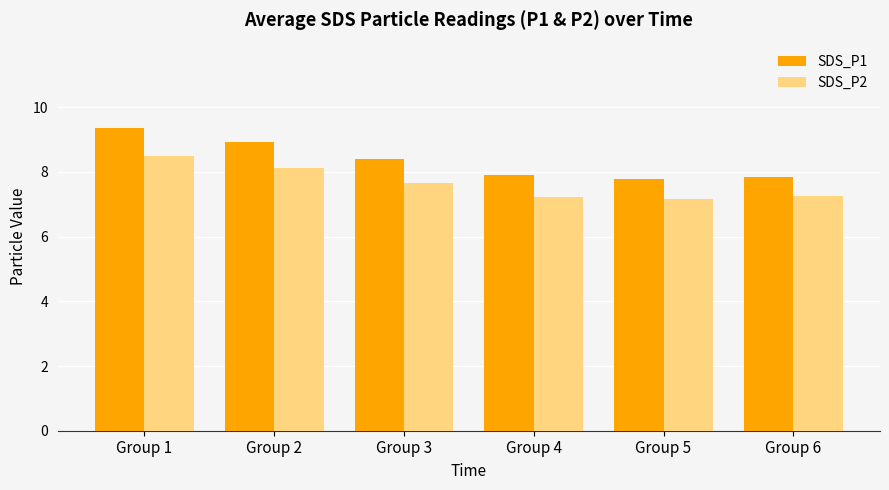

How many bars are there in total?

12